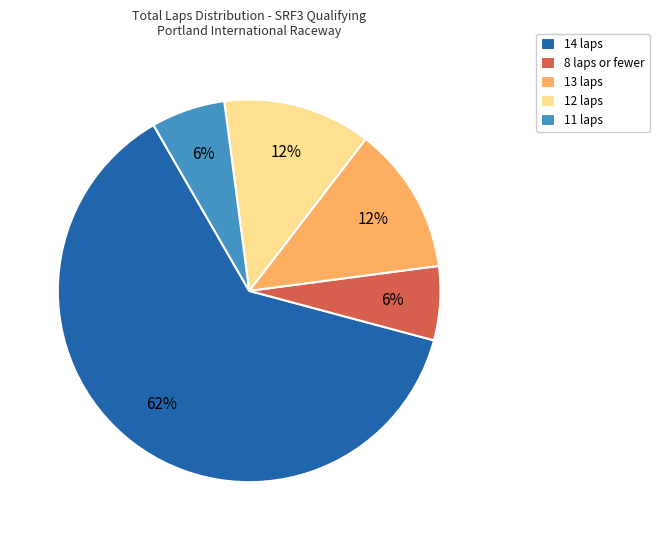

What percentage is the 8 laps or fewer slice, to the nearest percent?

6%